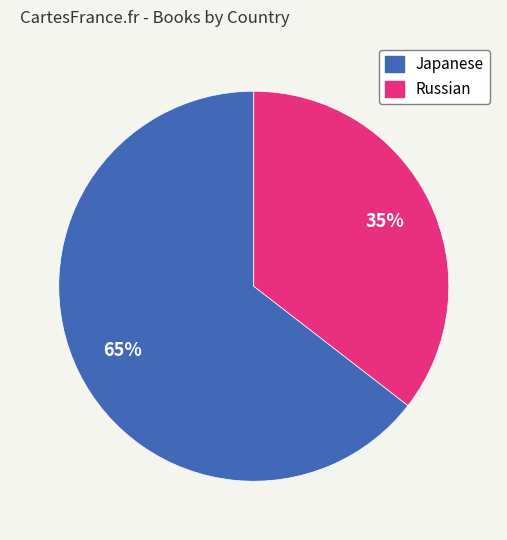

Which category has the smallest portion of the pie?

Russian